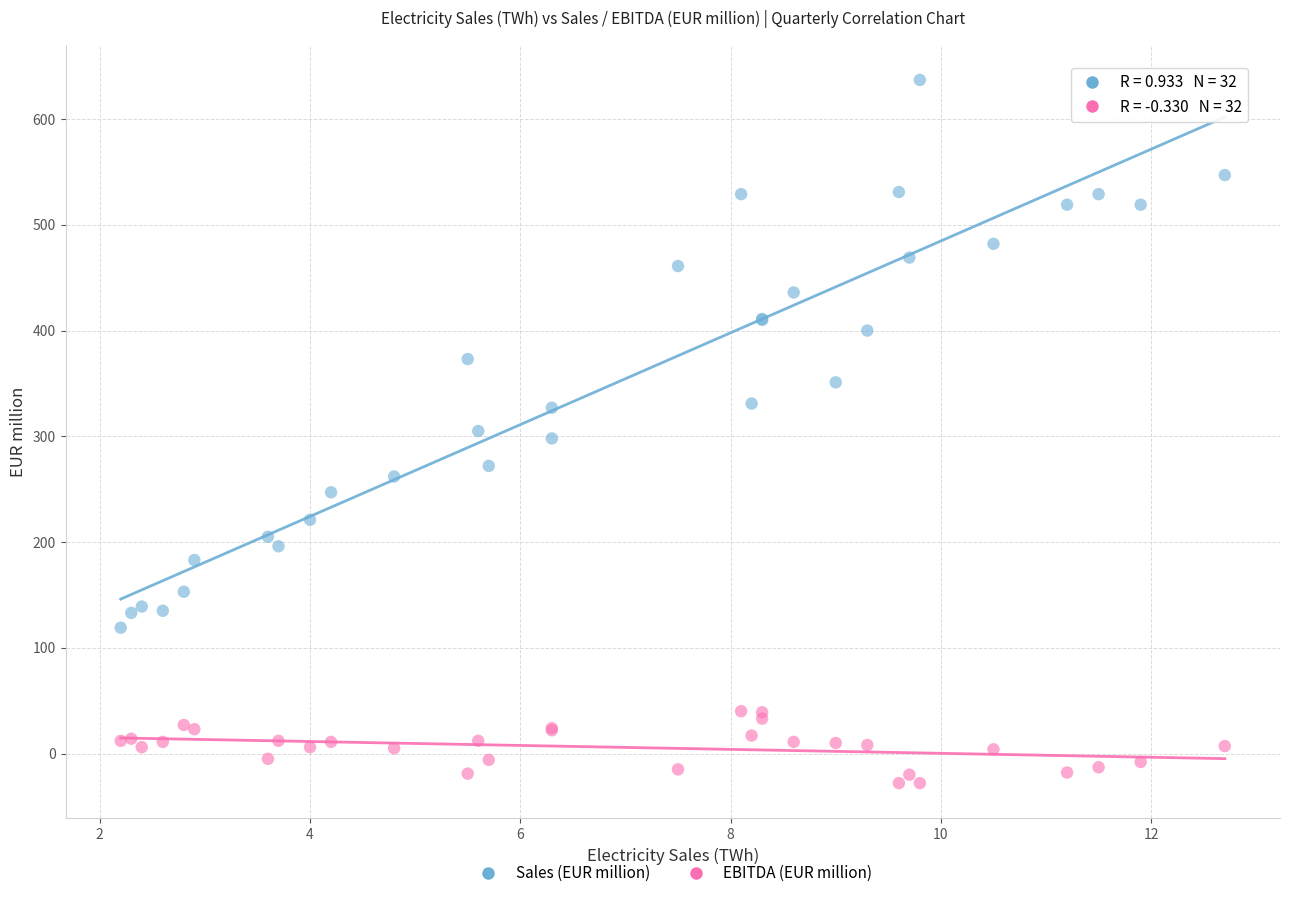

Which series has the widest spread of Y values?

Sales (EUR million)